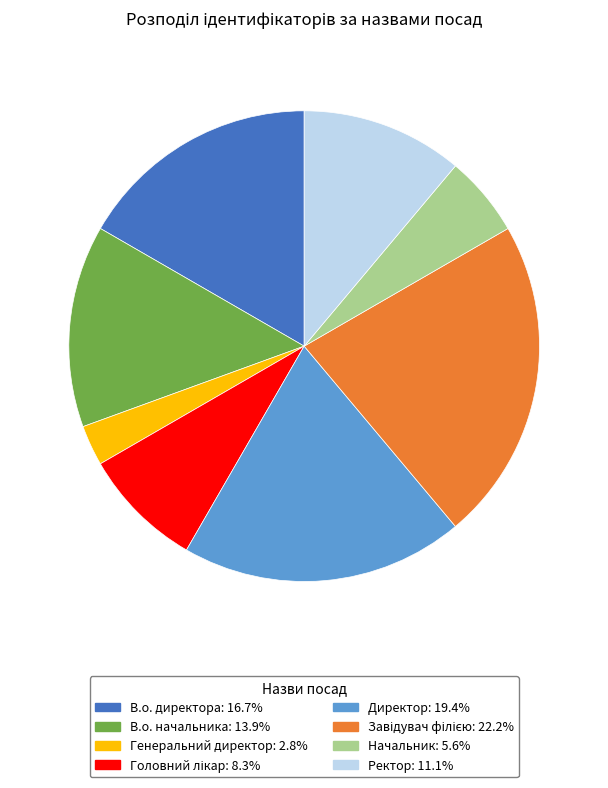

Count the number of slices in the pie.

8